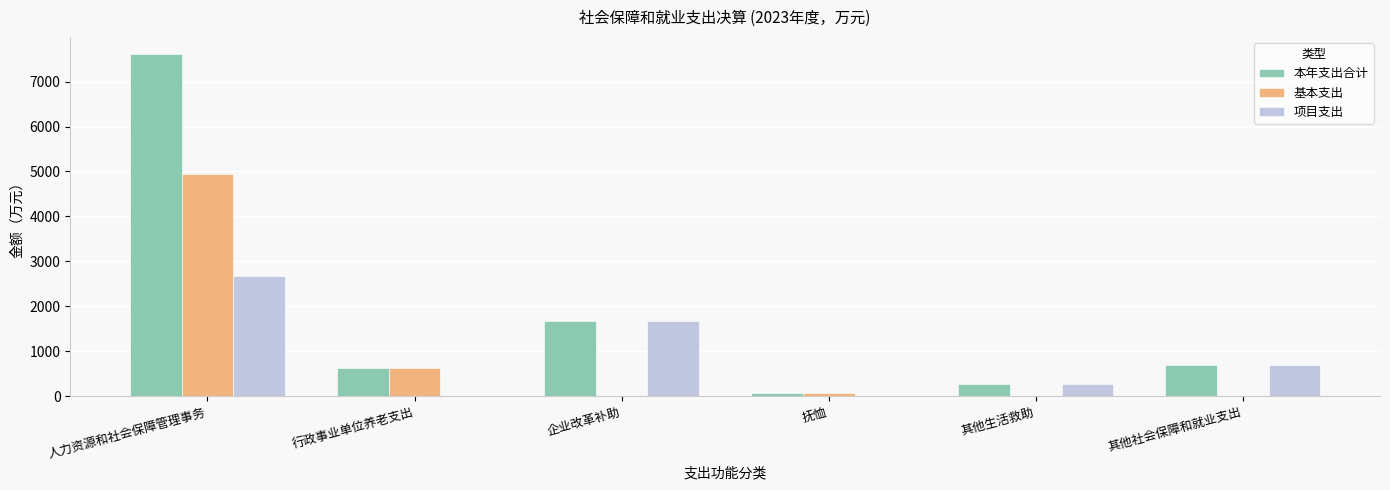

Is the value of 基本支出 at 其他生活救助 greater than the value of 项目支出 at 企业改革补助?

No